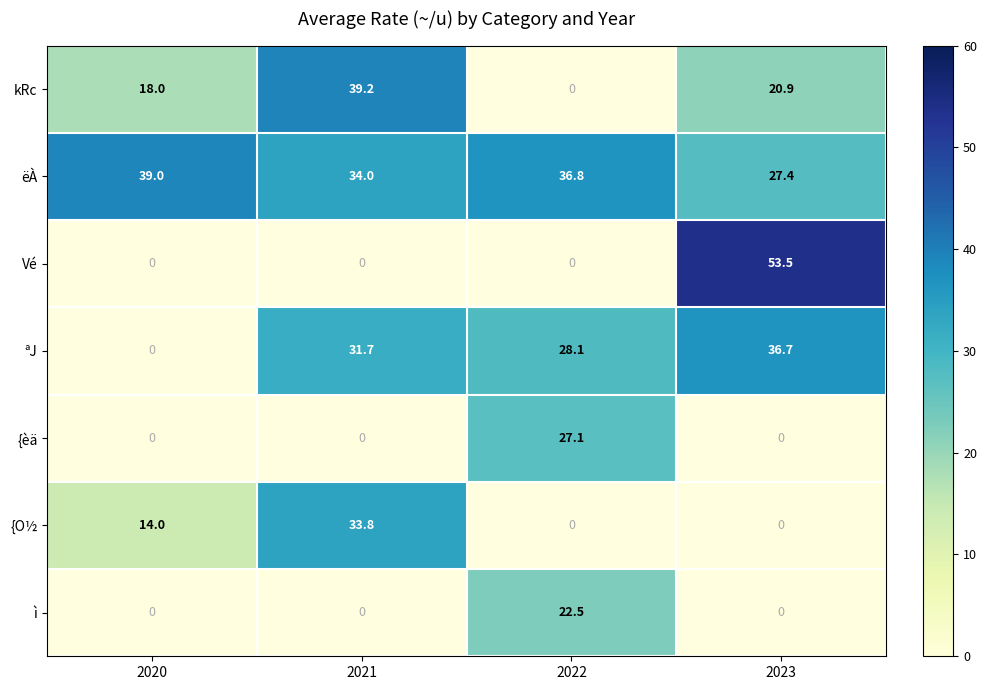

List the labels in order of ëÀ value, smallest first.

2023, 2021, 2022, 2020